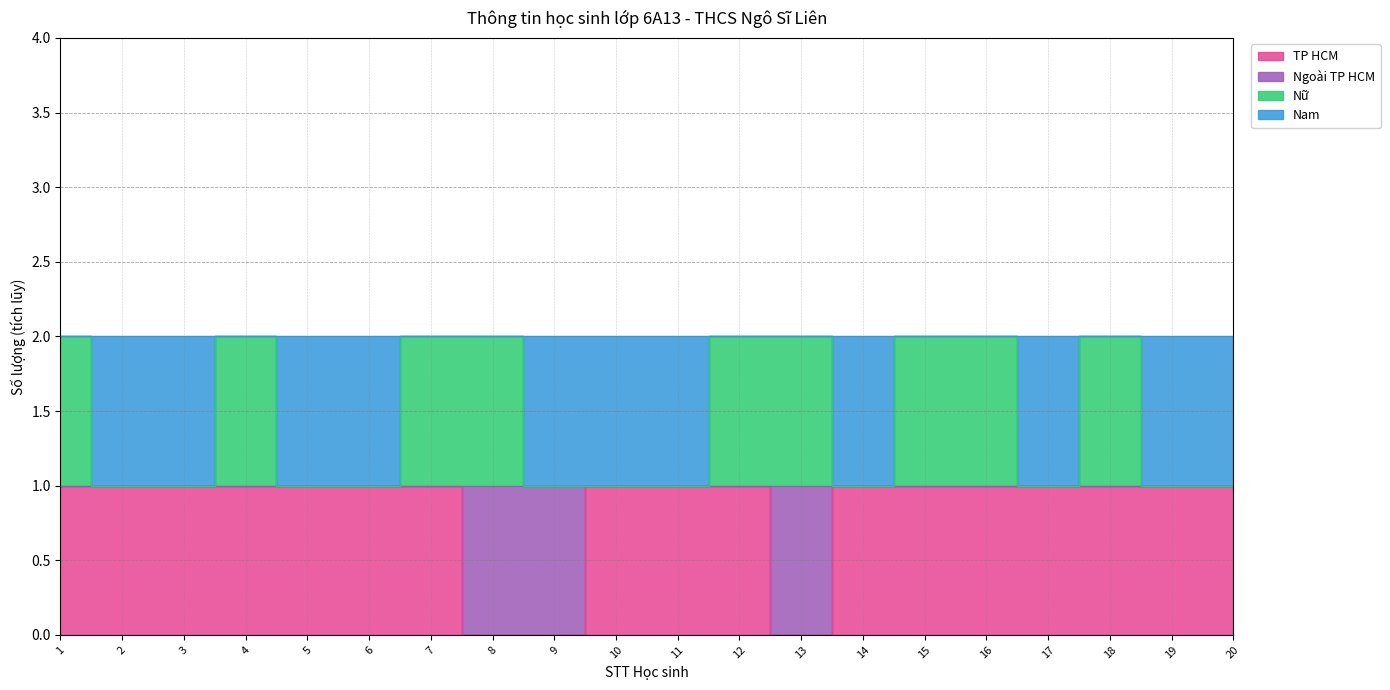

At which label is Nữ closest to 1?

2